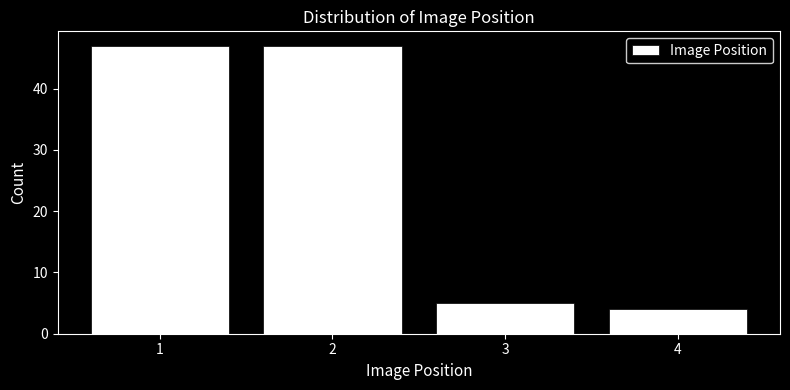

Reading left to right, list every bar in this chart as the range it spans on the x-axis followed by its height. The values are not printed on the chart, so give them approximately, as read against the axis.

0.5 to 1.5: 47
1.5 to 2.5: 47
2.5 to 3.5: 5
3.5 to 4.5: 4